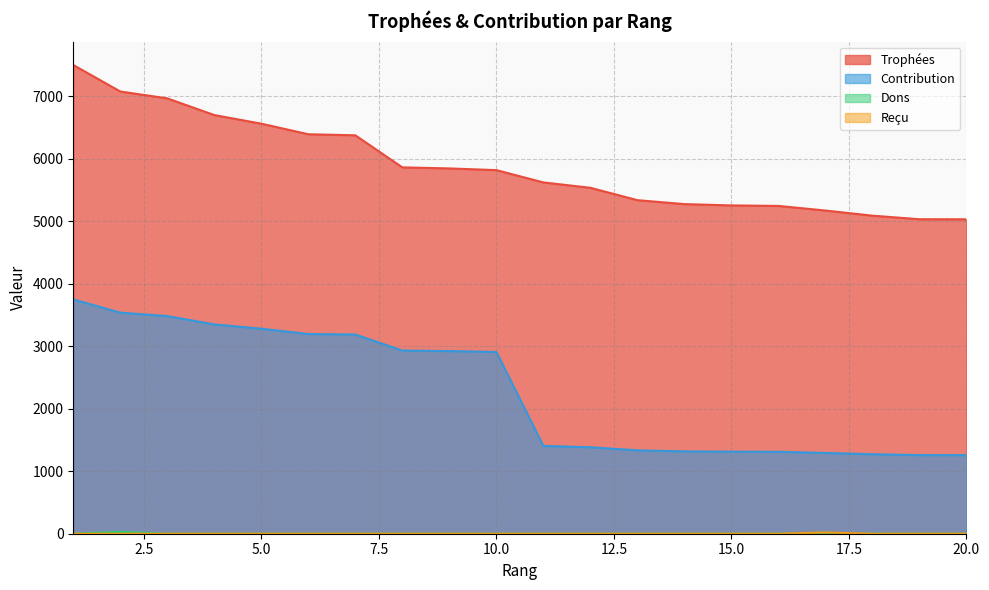

What is the maximum value for Trophées?

7501